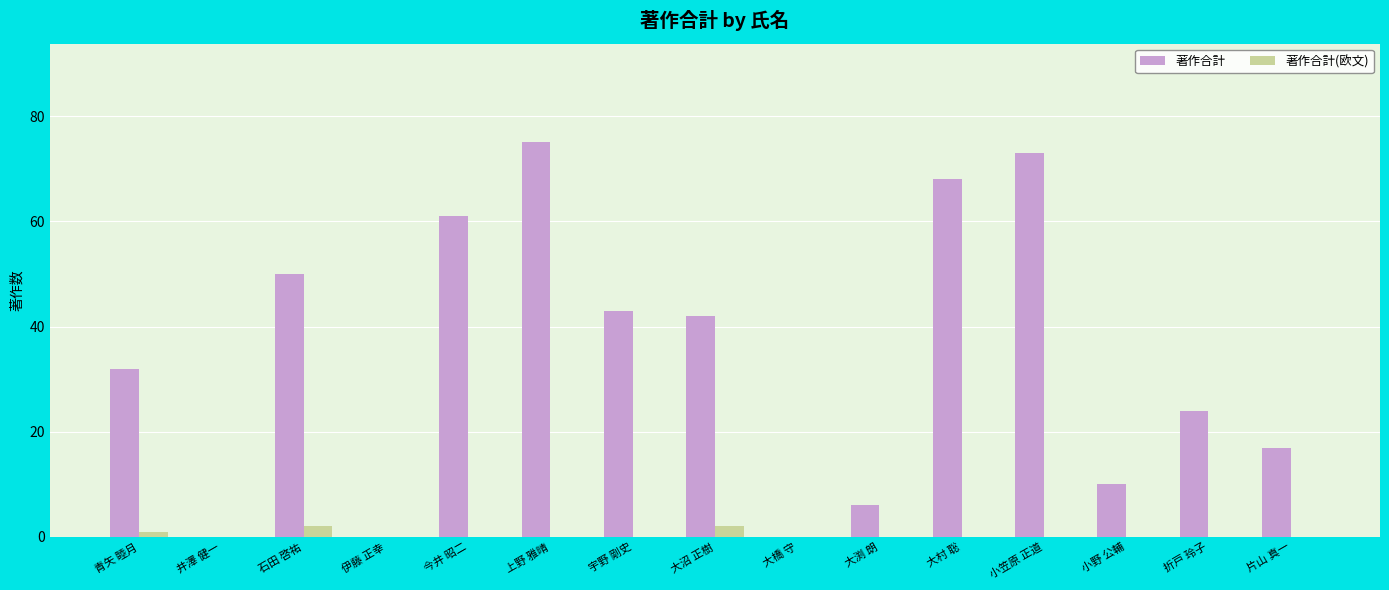

What is the difference between the 著作合計 values at 上野 雅晴 and 大沼 正樹?

33